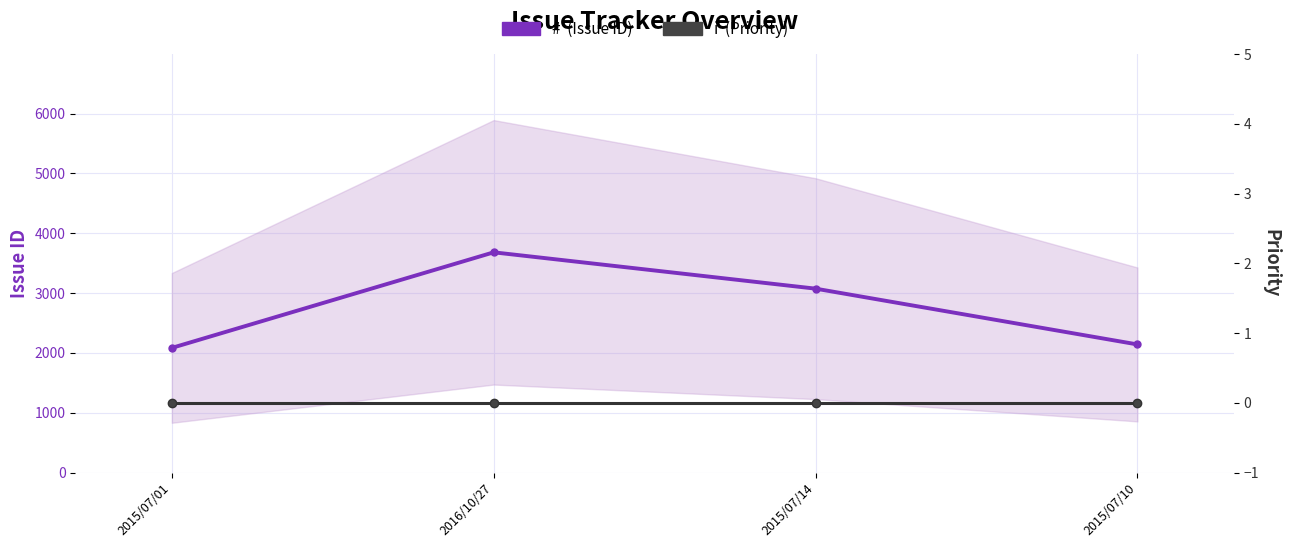

What is the label of the 1st point from the left?

2015/07/01